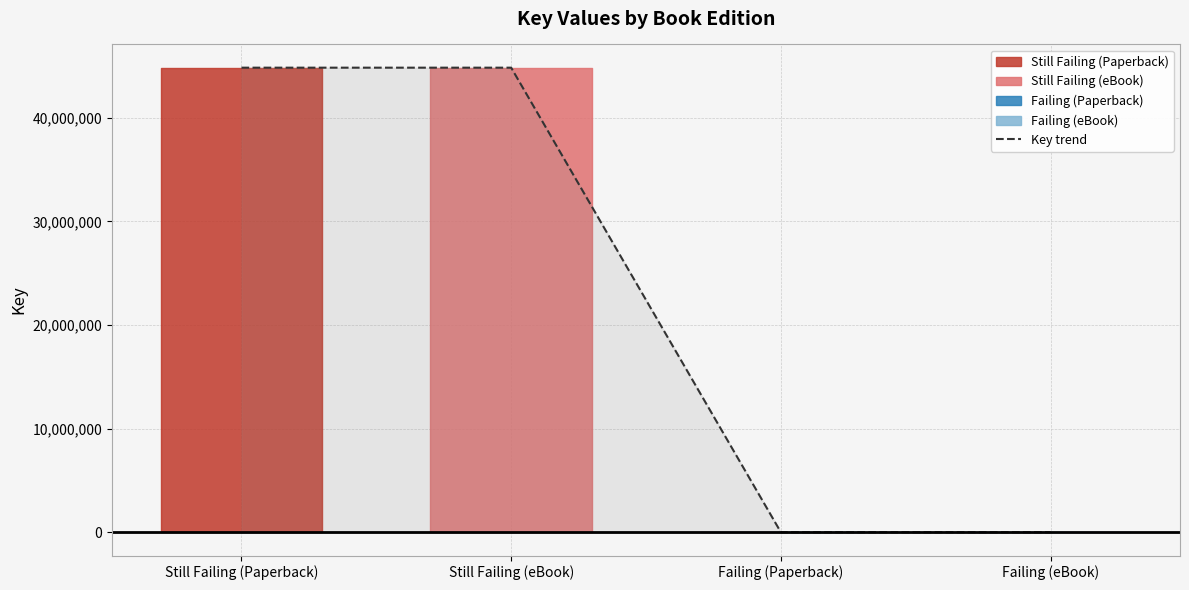

What is the sum of all values?

89696402